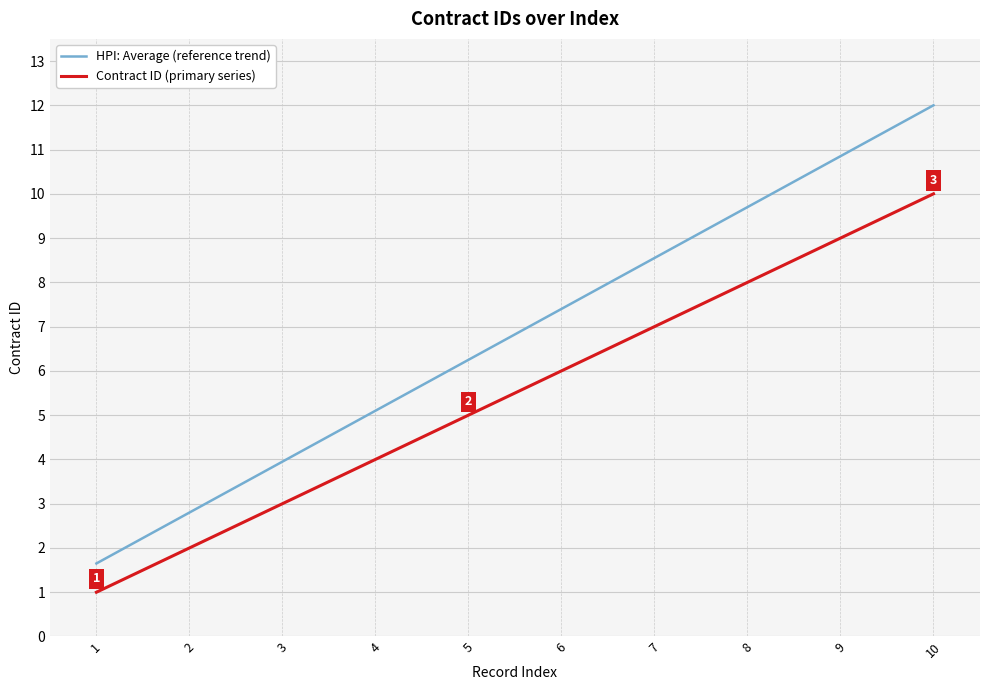

Which series has the largest range (max minus min)?

HPI: Average (reference trend)